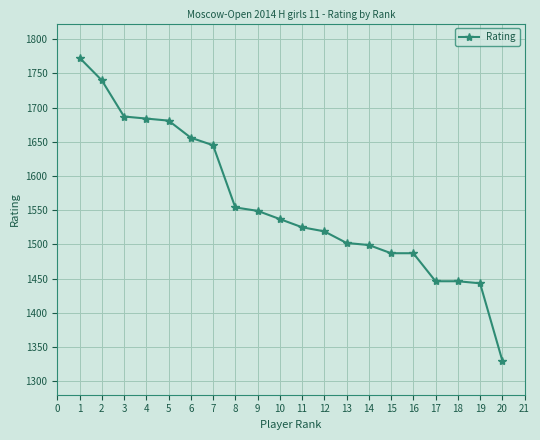

Reading left to right, transcribe all the data shown in this chart.

1=1773	2=1740	3=1687	4=1684	5=1681	6=1656	7=1645	8=1554	9=1549	10=1537	11=1525	12=1519	13=1502	14=1499	15=1487	16=1487	17=1446	18=1446	19=1443	20=1330